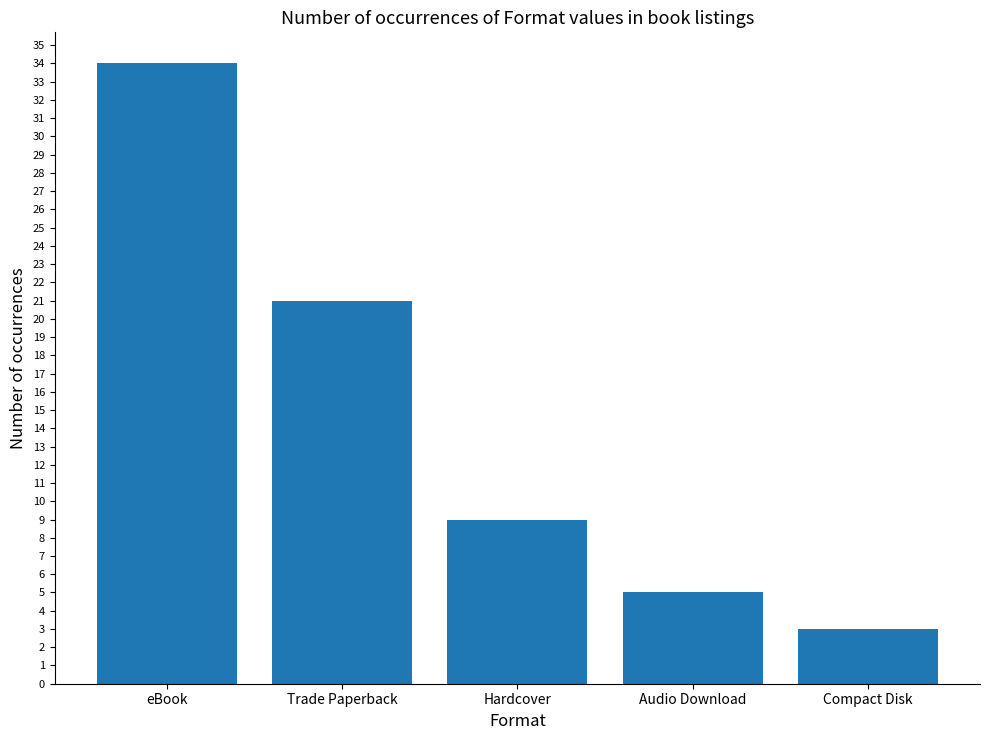

True or false: the data shows 21 at Trade Paperback.

True